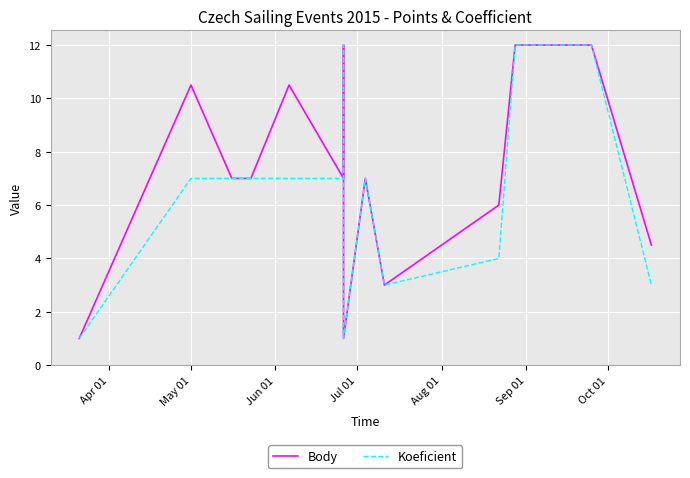

What position from the right is May 01?

17